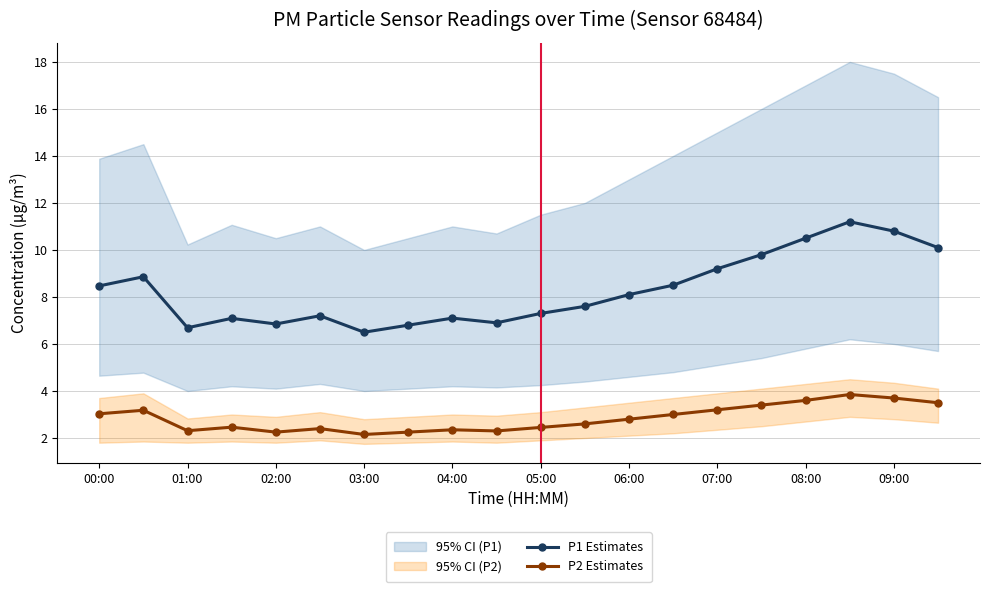

The value of P1 Estimates at 09:00 is 4.5. True or false?

False